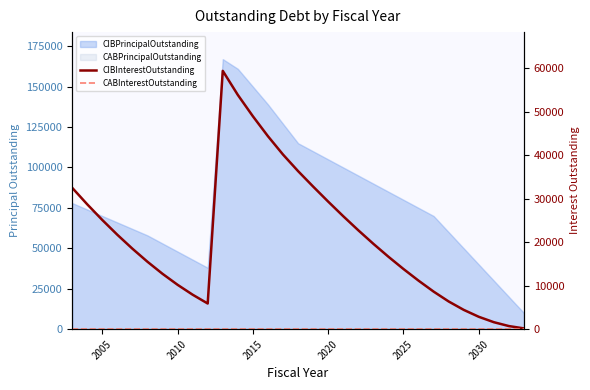

True or false: CABInterestOutstanding and CIBInterestOutstanding intersect in this chart.

False